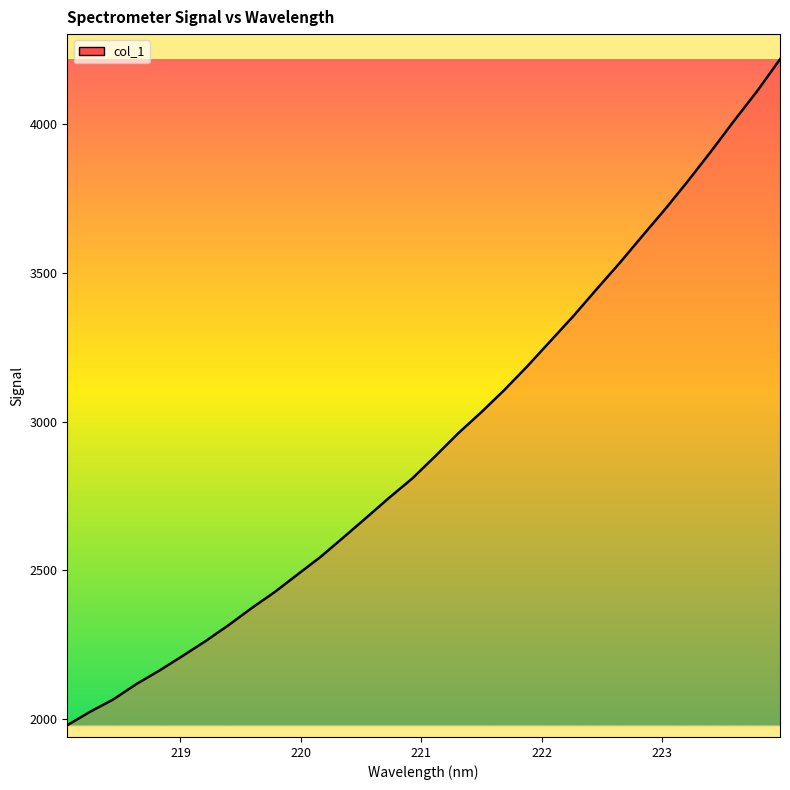

What is the greatest value displayed?

4219.4